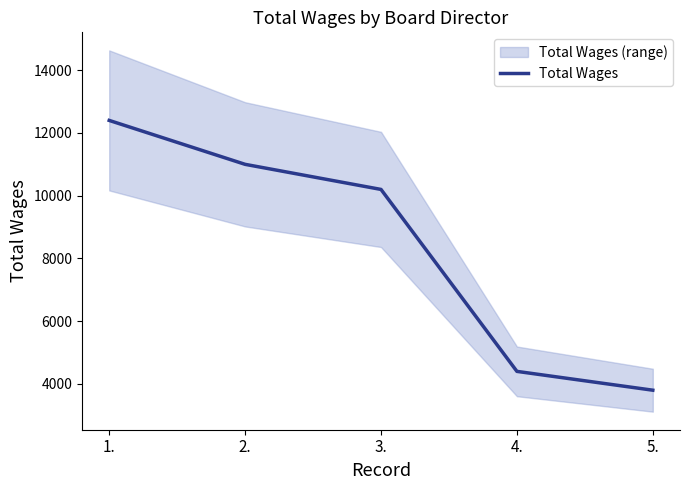

The value at 3. is 3733. True or false?

False